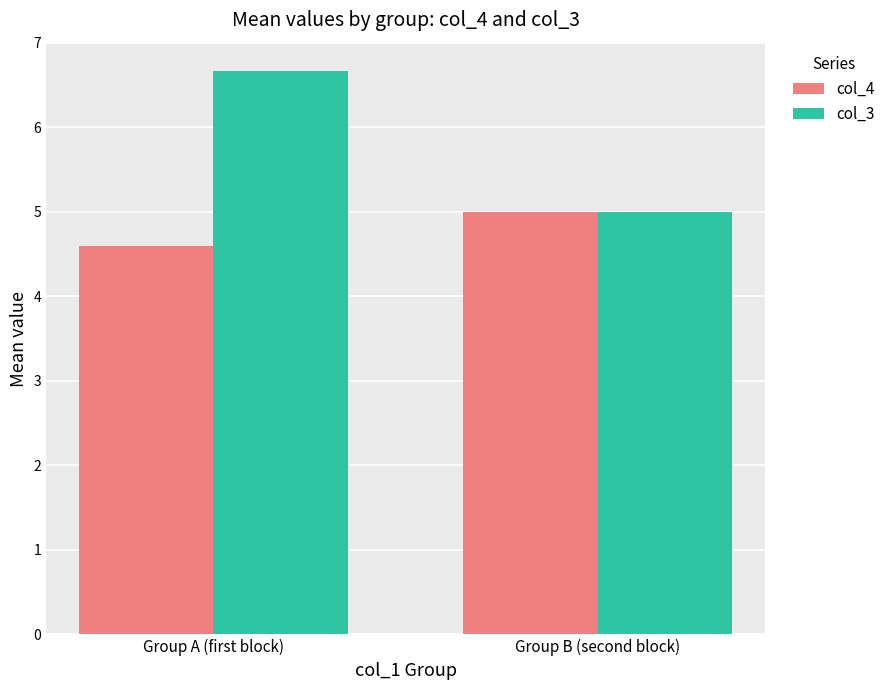

What is the total value across all series at Group A (first block)?

11.3